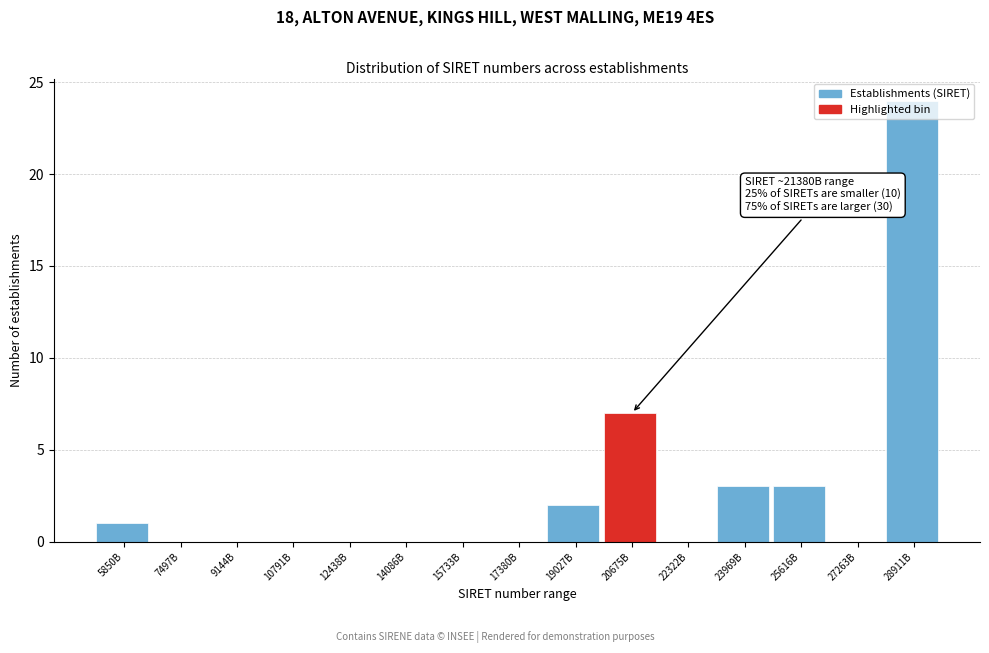

The chart shows a value of 0 at 7497B. True or false?

True